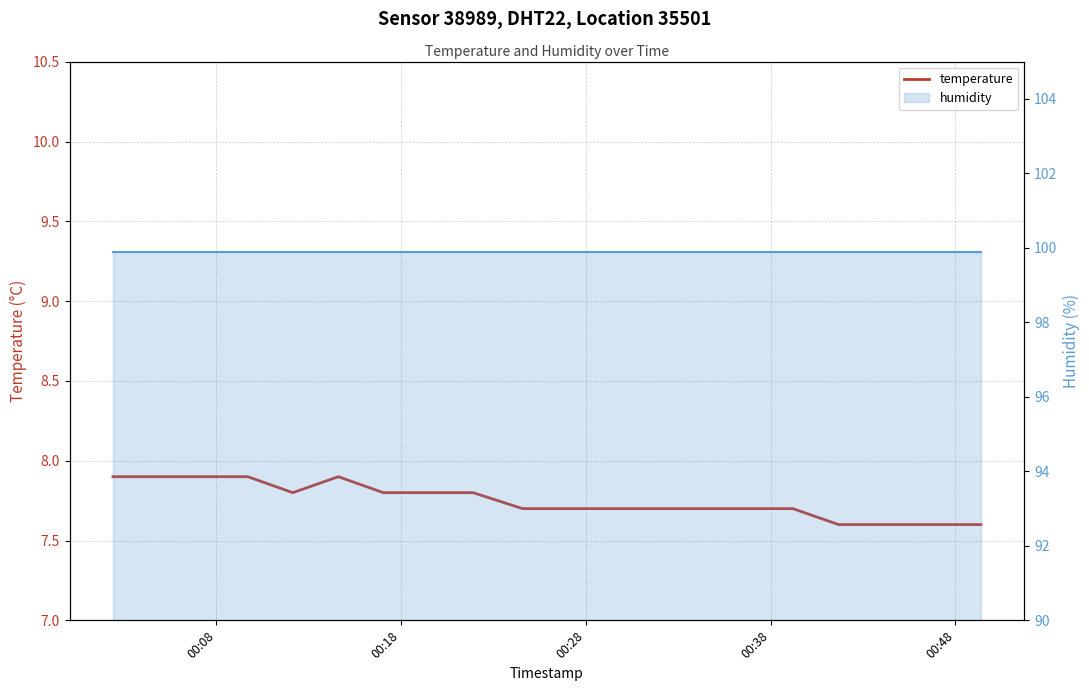

True or false: temperature and humidity intersect in this chart.

False